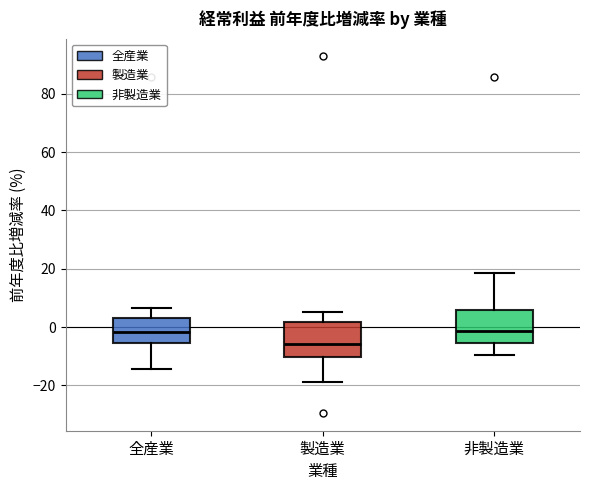

Which box has the lowest median line?

製造業